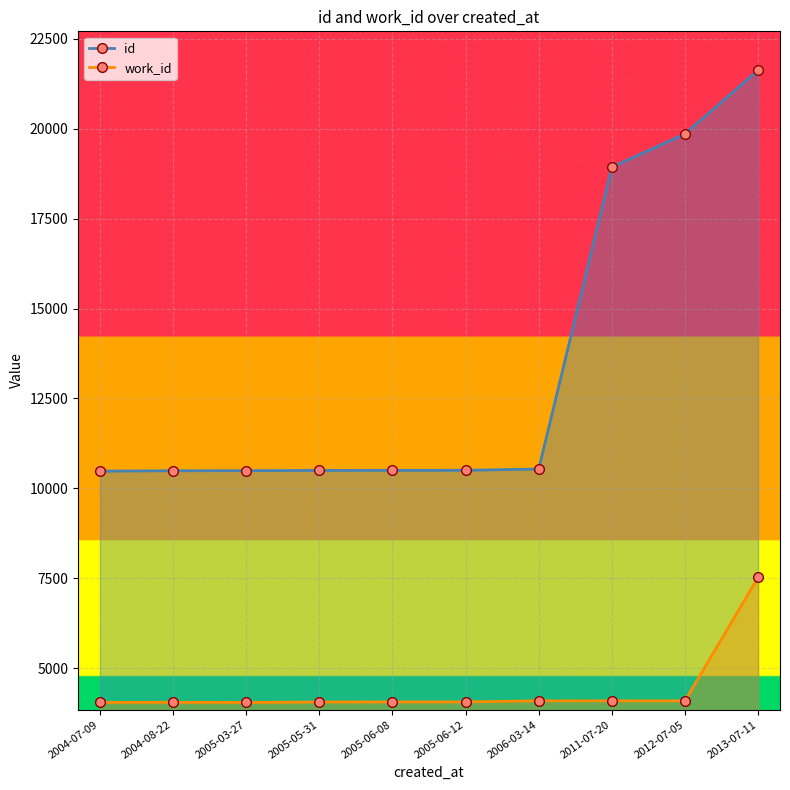

At which category is the sum across all series the highest?

2013-07-11